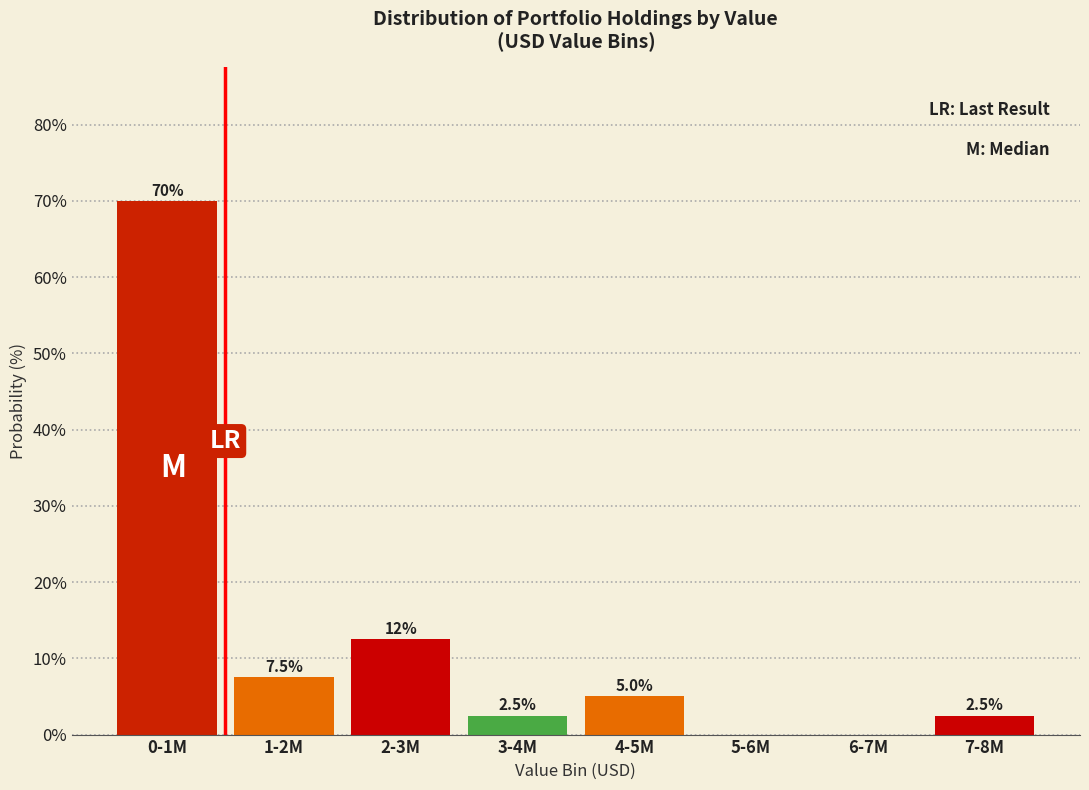

Reading left to right, transcribe all the data shown in this chart.

0-1M=70.0	1-2M=7.5	2-3M=12.5	3-4M=2.5	4-5M=5.0	5-6M=0.0	6-7M=0.0	7-8M=2.5